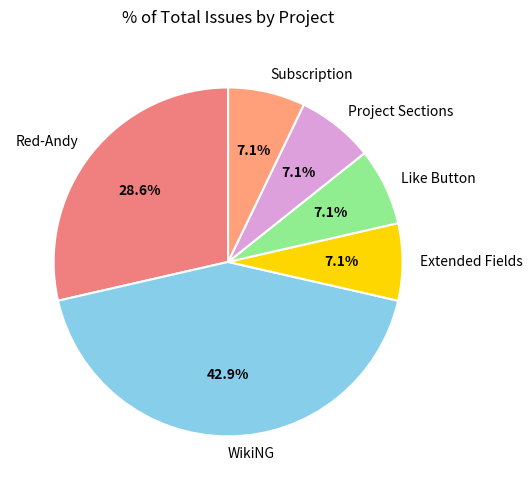

To the nearest percent, what is the average slice percentage?

17%